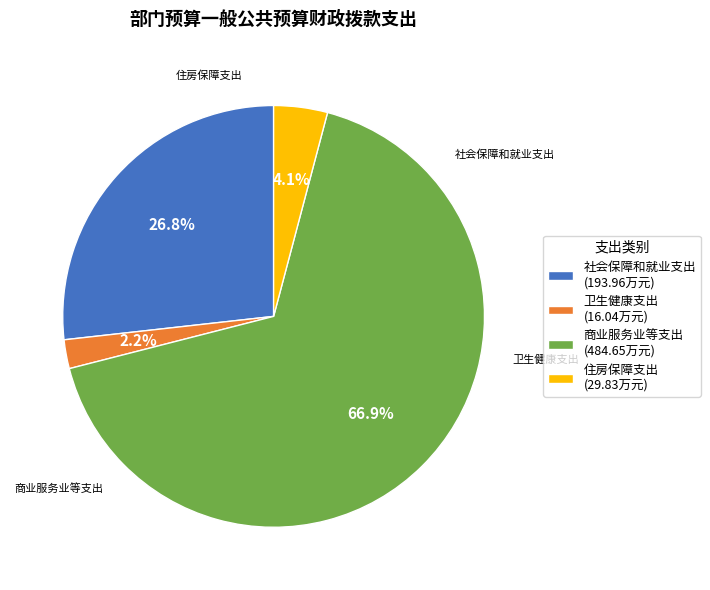

Which has a higher value, 商业服务业等支出 (484.65万元) or 住房保障支出 (29.83万元)?

商业服务业等支出 (484.65万元)